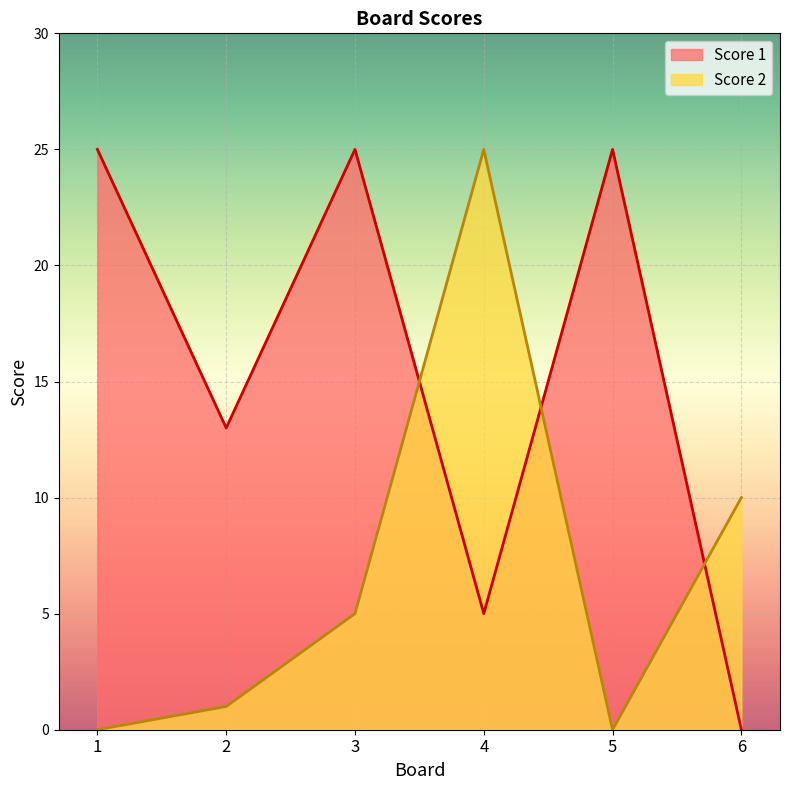

List the series in order of their peak value, highest first.

Score 1, Score 2